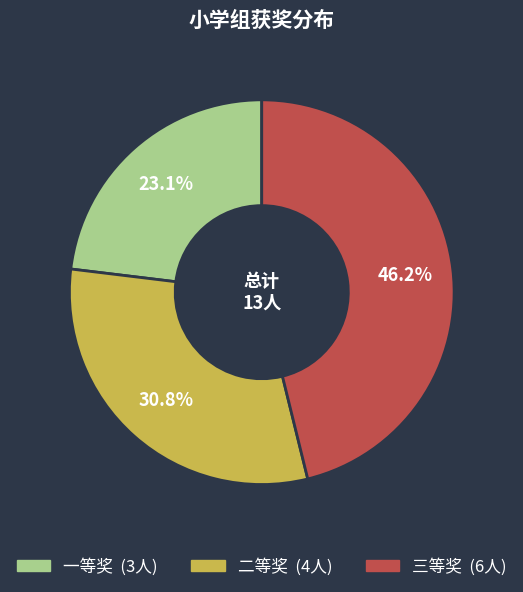

Rank the categories by value from highest to lowest.

三等奖, 二等奖, 一等奖